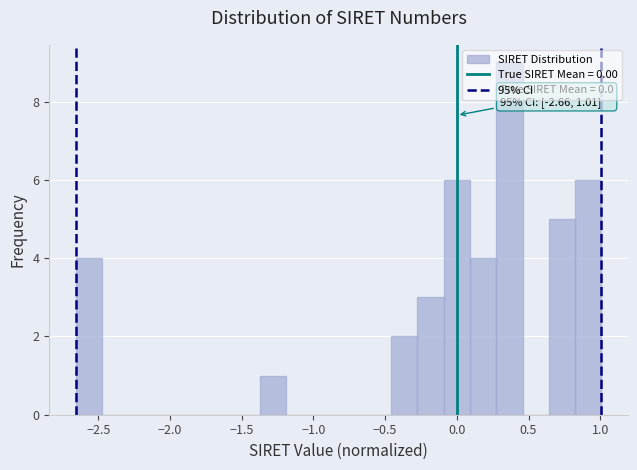

Around what value on the x-axis is the tallest bar? Give the approximate position of its centre, as read against the axis.

0.35